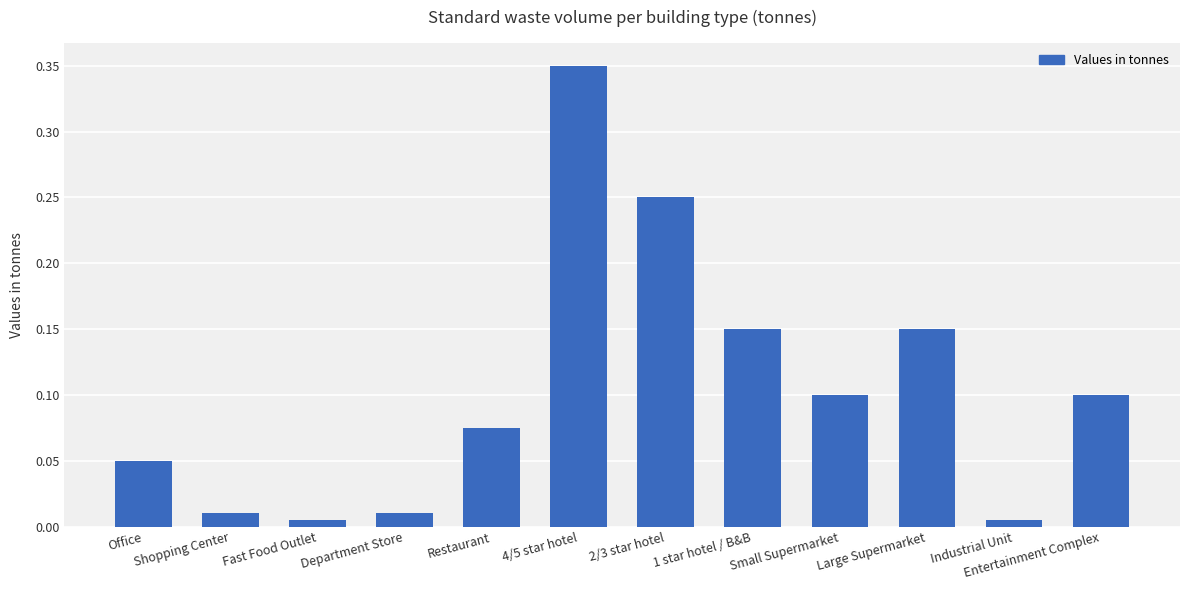

The value at Entertainment Complex is 0.1. True or false?

True